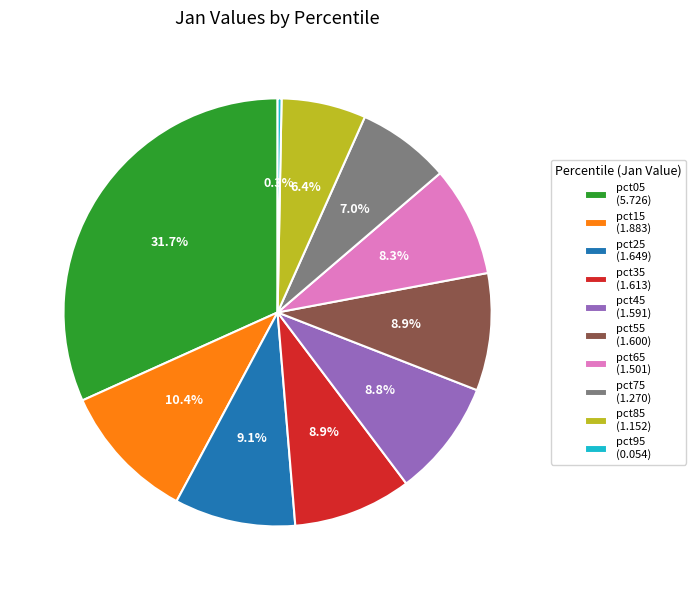

Is there any slice that represents more than half of the pie?

No